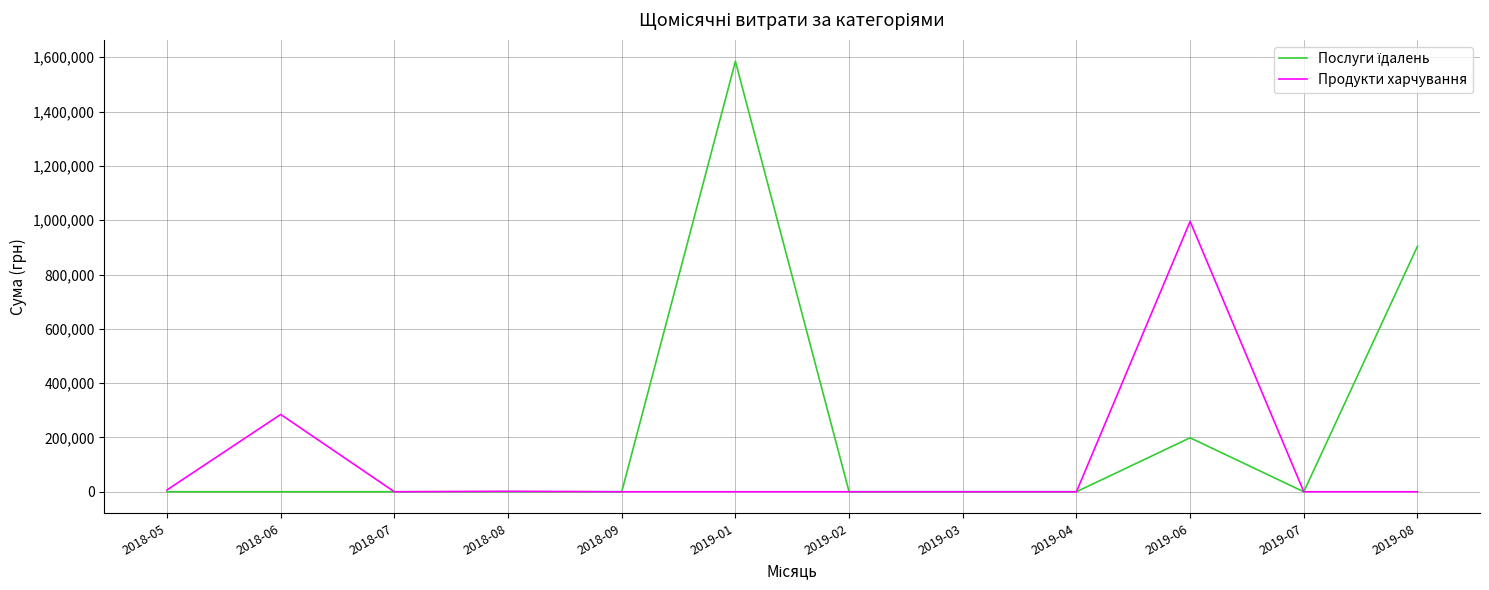

In Продукти харчування, how many points are higher than both neighbors (excluding endpoints)?

3